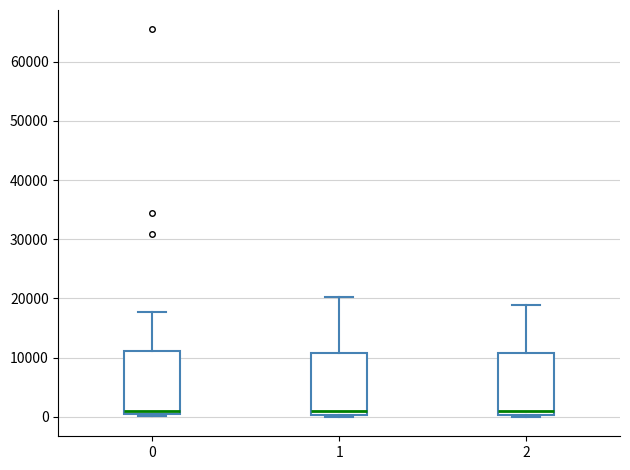

Reading left to right, transcribe this box plot: for each box, give where its median line is, the range the box spans, and where its two whiskers end, as read against the y-axis. The values are not printed on the chart, so give them approximately, as read against the axis.

0: median 1000 (just above the box's lower edge), box 1000 to 11000, whiskers 0 to 18000
1: median 1000, box 0 to 11000, whiskers 0 (just below the box's lower edge) to 20000
2: median 1000, box 0 to 11000, whiskers 0 (just below the box's lower edge) to 19000